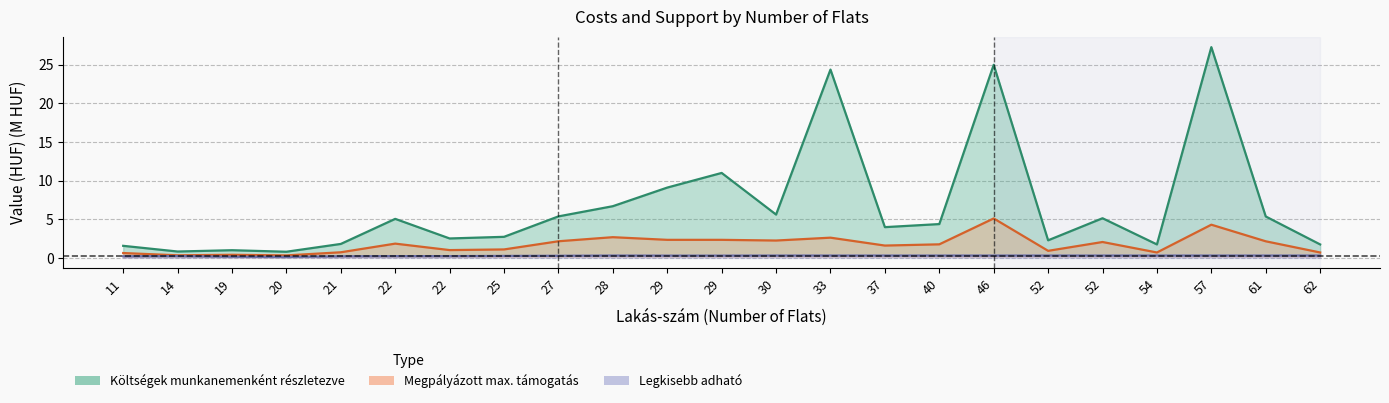

Reading left to right, list all the values displayed in this chart.

Költségek munkanemenként részletezve: 1.6	0.8	1.0	0.8	1.8	5.0	2.5	2.7	5.4	6.7	9.1	11.0	5.6	24.4	4.0	4.4	25.0	2.3	5.1	1.7	27.3	5.4	1.7
Megpályázott max. támogatás: 0.6	0.3	0.4	0.3	0.7	1.8	1.0	1.1	2.1	2.7	2.3	2.3	2.2	2.6	1.6	1.7	5.1	0.9	2.0	0.7	4.3	2.1	0.7
Legkisebb adható: 0.2	0.2	0.1	0.1	0.2	0.2	0.2	0.2	0.3	0.3	0.3	0.3	0.3	0.3	0.3	0.3	0.3	0.3	0.3	0.3	0.3	0.3	0.3